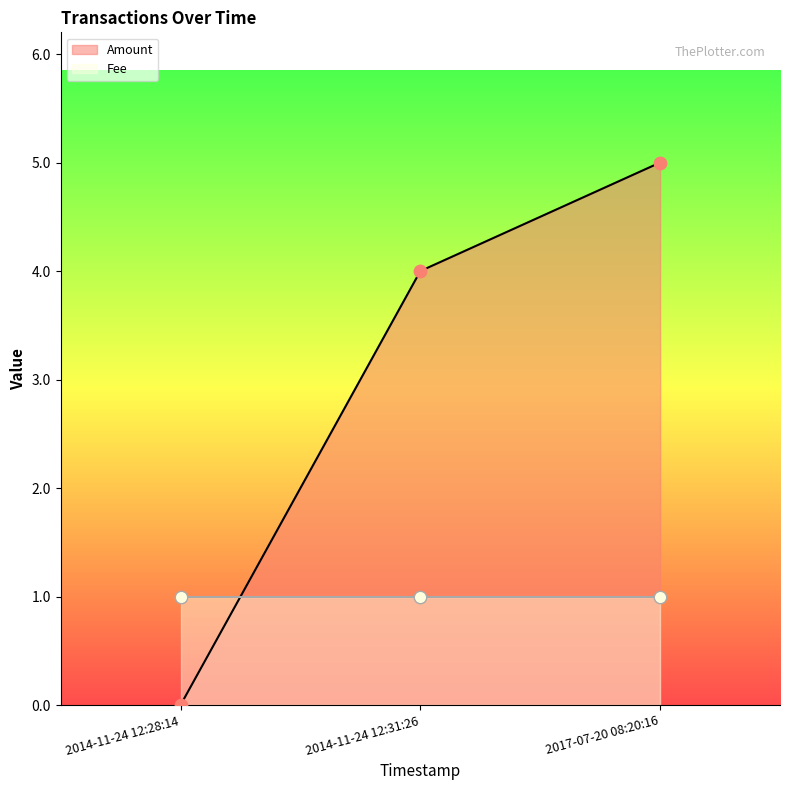

Approximately how many times larger is the value at 2014-11-24 12:31:26 compared to 2017-07-20 08:20:16?

0.8